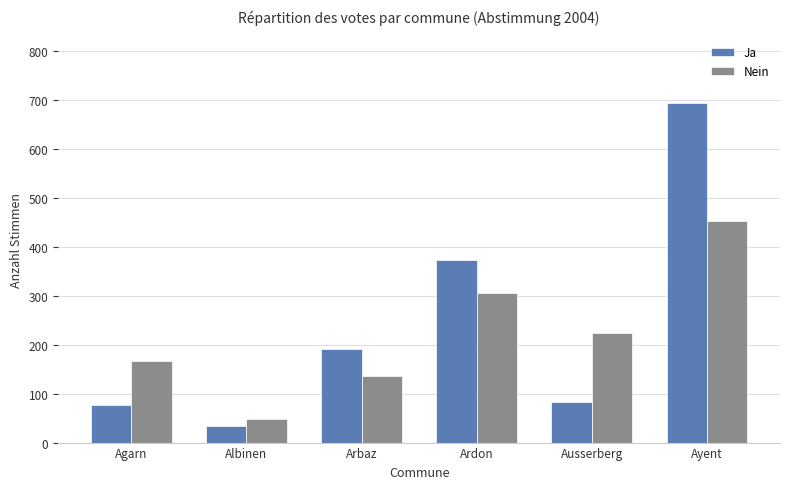

Between Albinen and Ardon, which series saw the biggest shift?

Ja